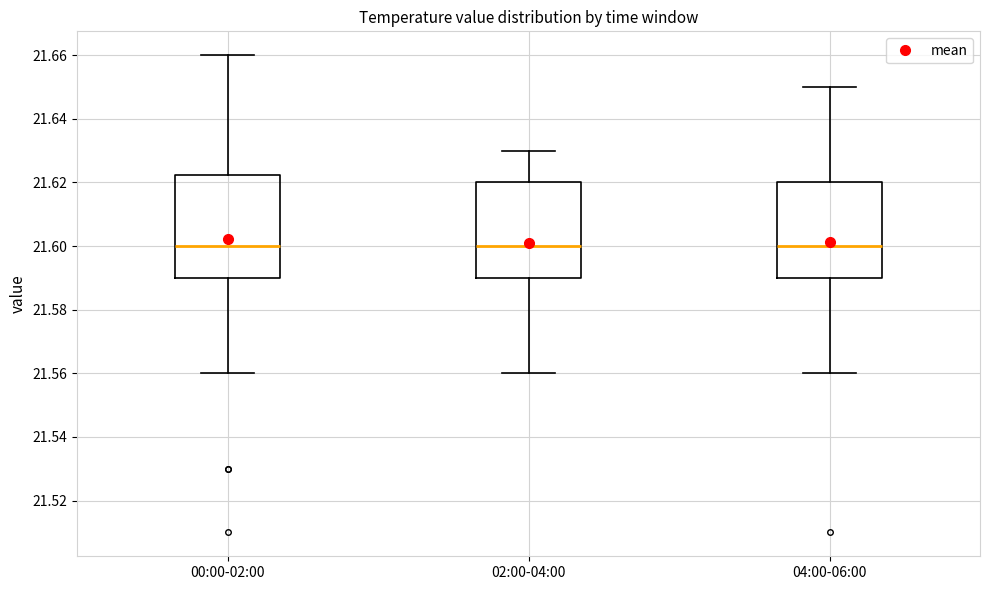

Where is the upper edge of the box for 02:00-04:00 on the y-axis? The values are not printed on the chart, so give them approximately, as read against the axis.

21.620